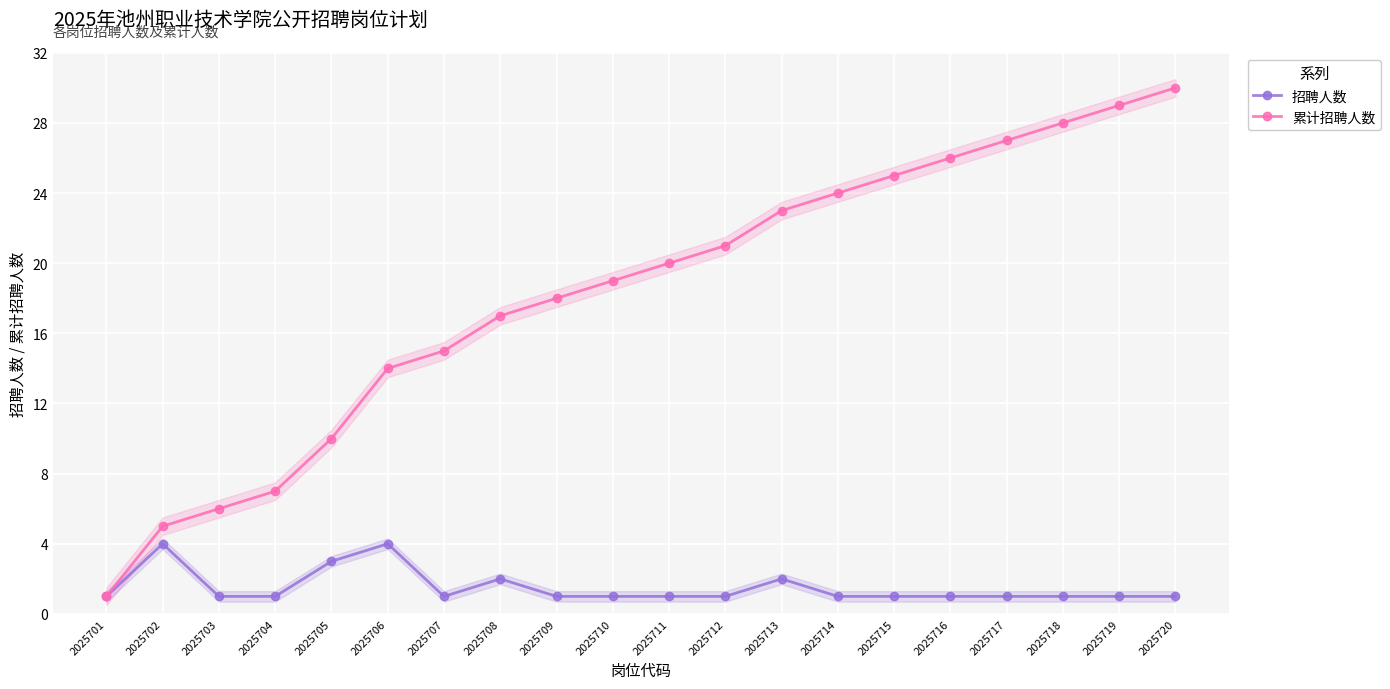

True or false: 招聘人数 and 累计招聘人数 cross at least once.

False